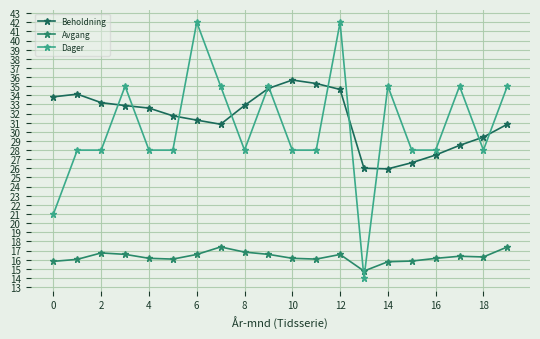

How many lines are shown in the chart?

3